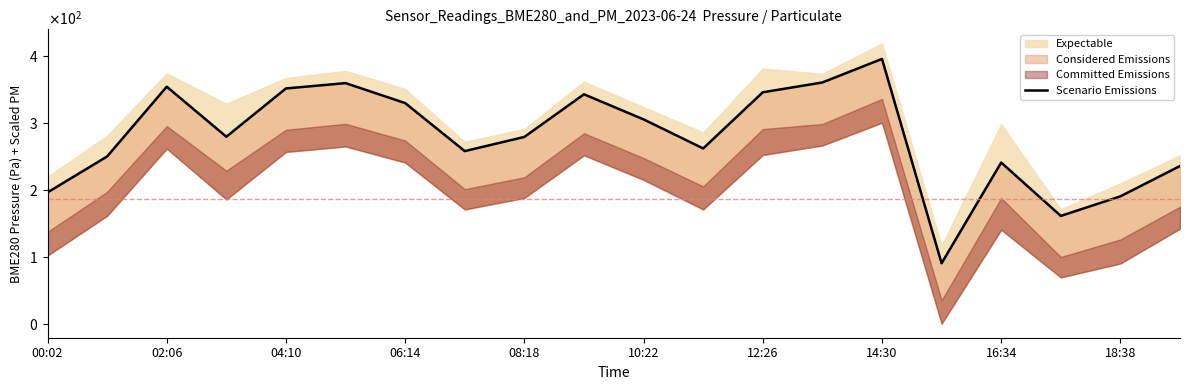

Does the chart have visible grid lines?

No